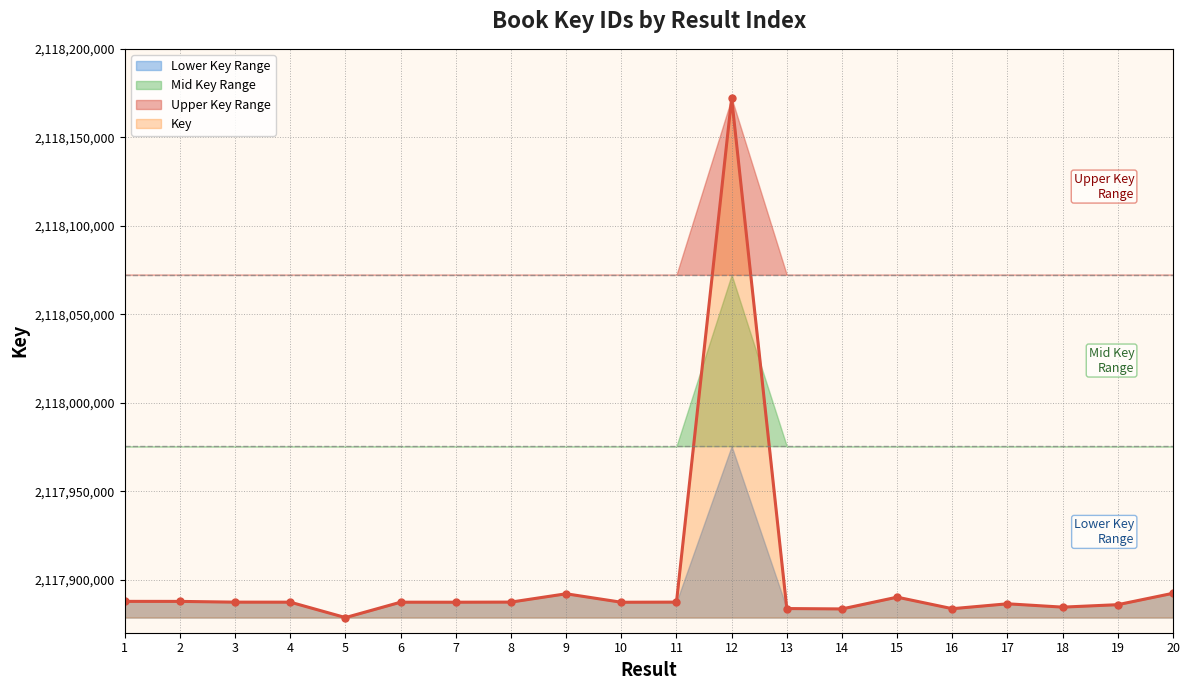

What is the average value?

2117900935